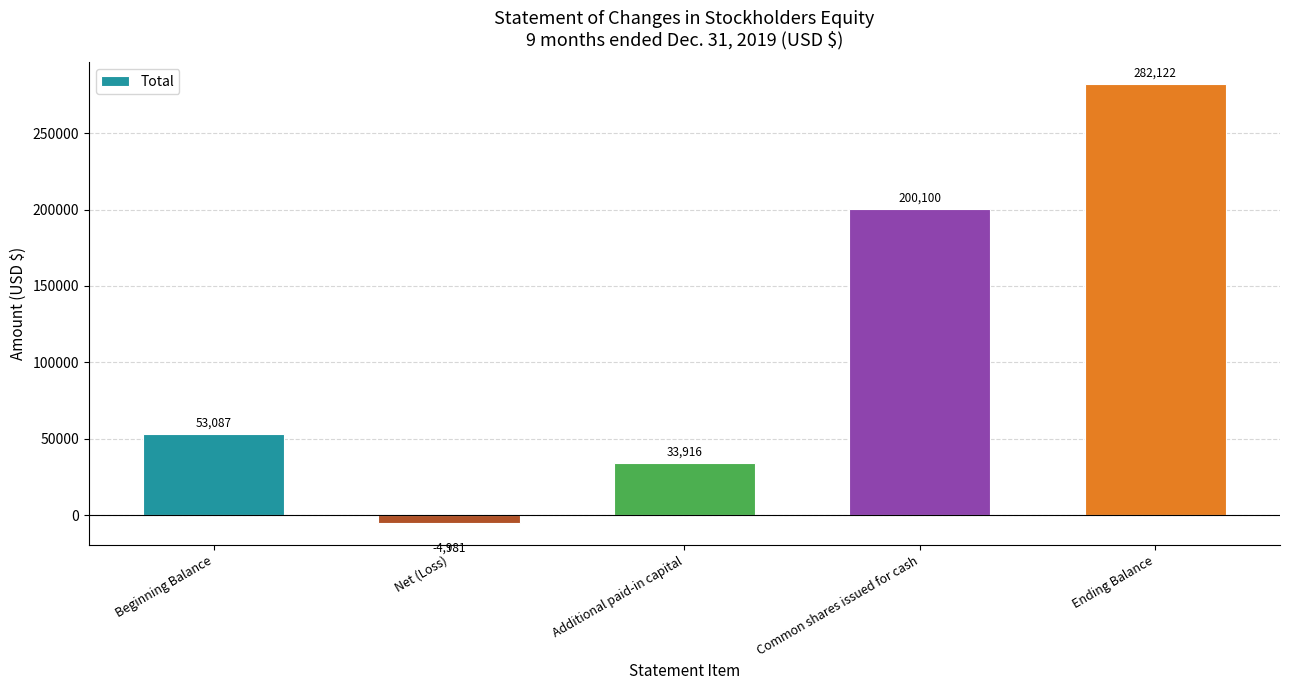

Approximately how many times larger is the value at Additional paid-in capital compared to Common shares issued for cash?

0.2